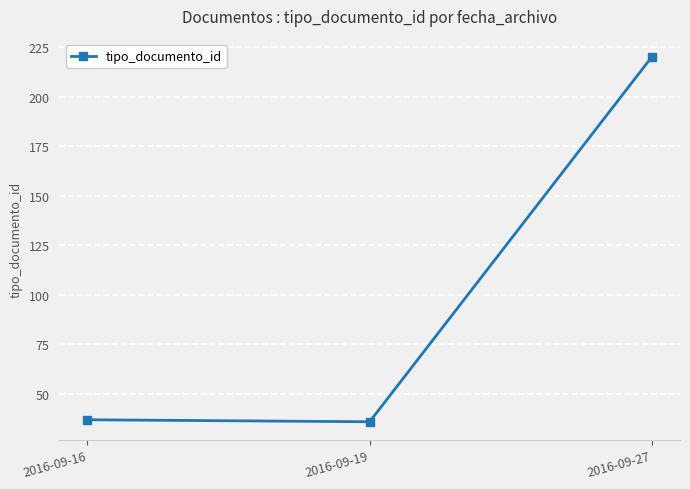

What is the value of the 1st point from the left?

37